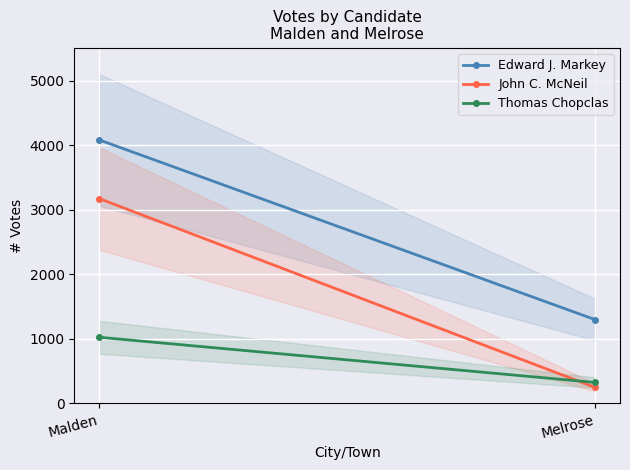

What is the difference between the highest and lowest values at Melrose?

1052